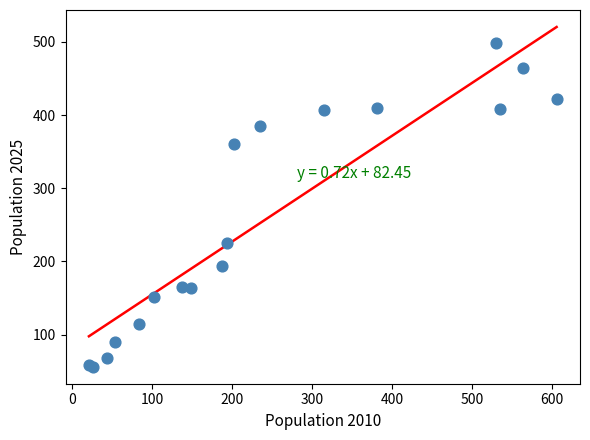

What Y value in the scatter plot is closest to 277?

225